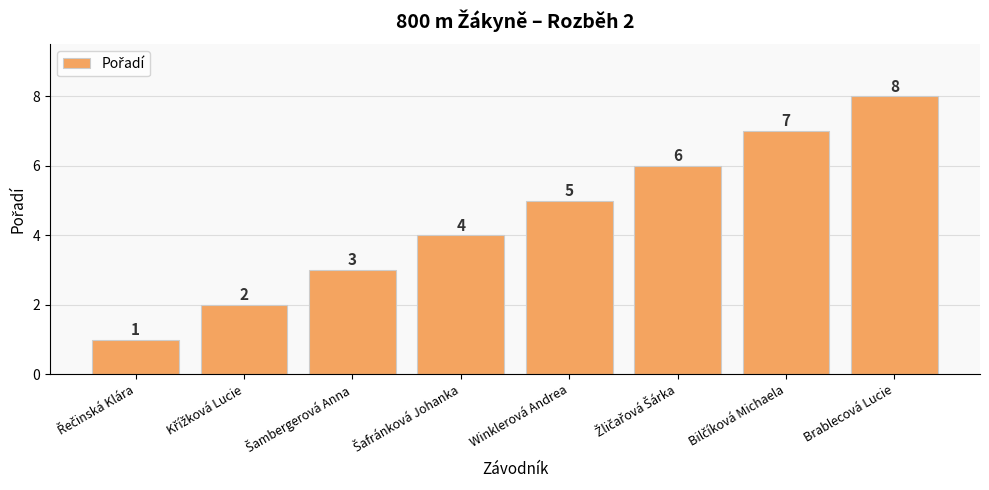

How many data points are less than 5?

4